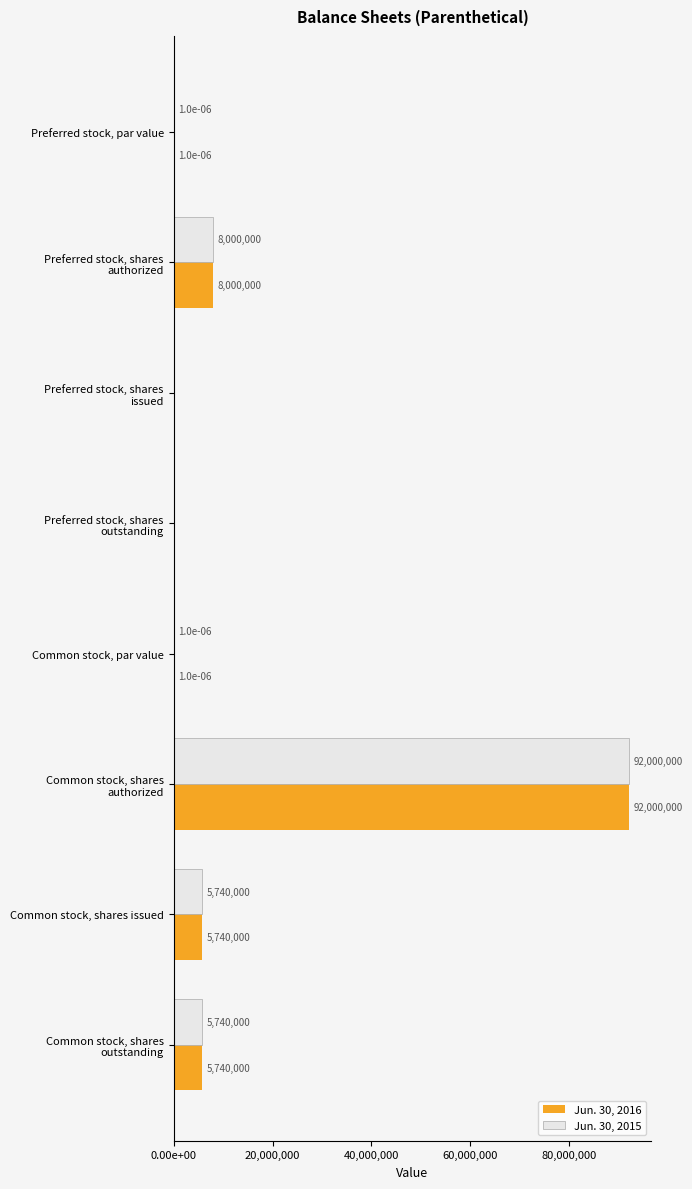

What are all the series names shown in the legend?

Jun. 30, 2016, Jun. 30, 2015